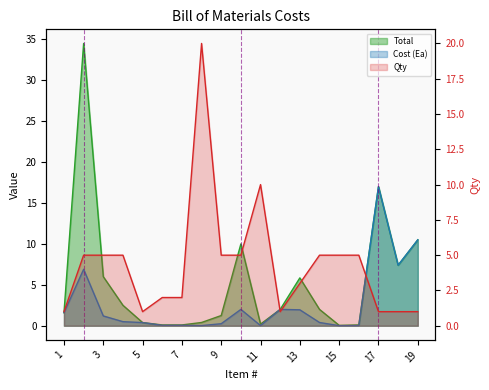

Which series changed the most between 13 and 14?

Total